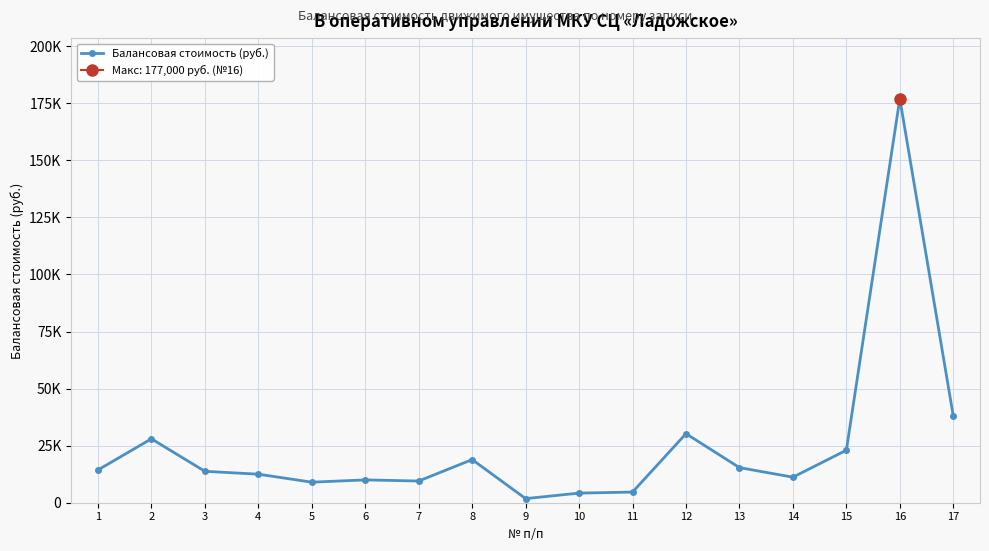

Which category has the lowest value across all series?

9